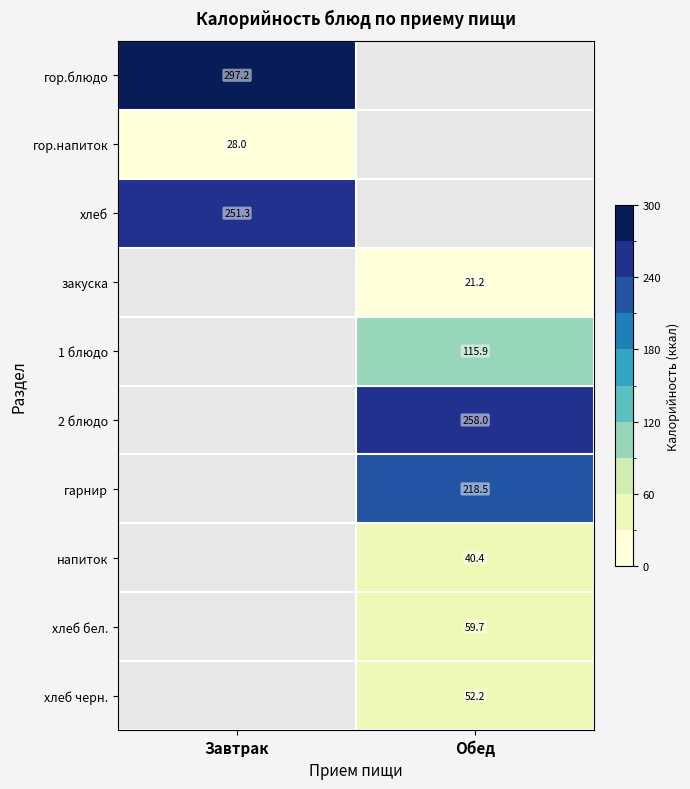

Is the value of гор.напиток at Завтрак greater than the value of гор.блюдо at Завтрак?

No